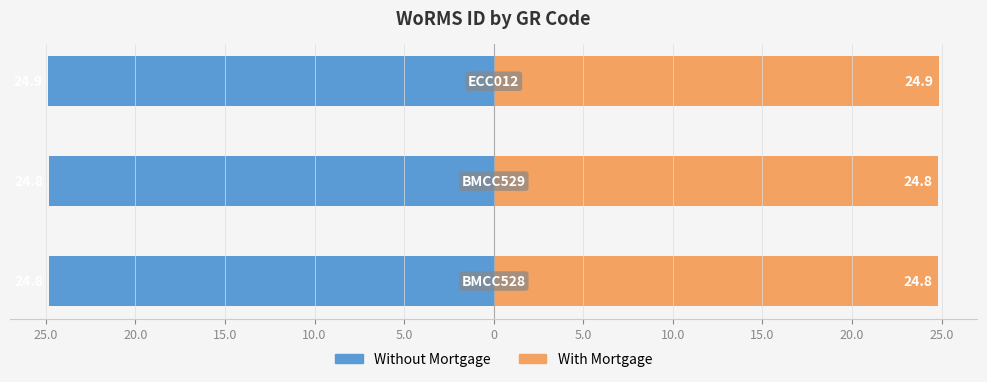

True or false: With Mortgage has a value of 24.8 at 20.0.

True